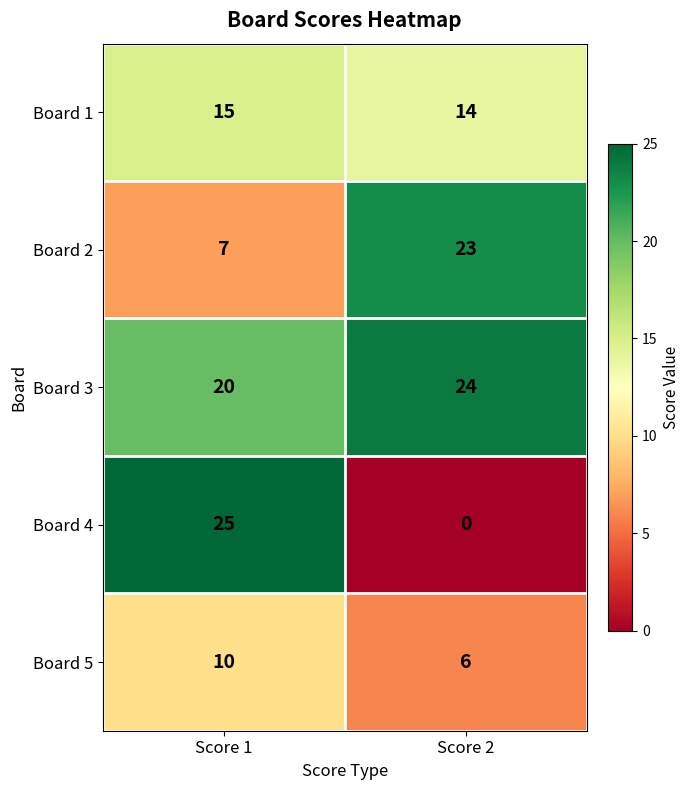

Where is Board 3 nearest to the value 22?

Score 1